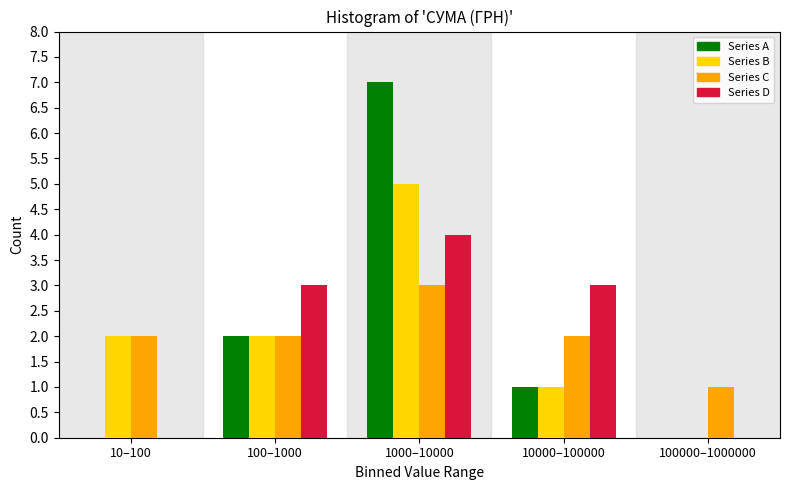

Reading left to right, what are all the values shown in this chart?

Series A: 10–100=0	100–1000=2	1000–10000=7	10000–100000=1	100000–1000000=0
Series B: 10–100=2	100–1000=2	1000–10000=5	10000–100000=1	100000–1000000=0
Series C: 10–100=2	100–1000=2	1000–10000=3	10000–100000=2	100000–1000000=1
Series D: 10–100=0	100–1000=3	1000–10000=4	10000–100000=3	100000–1000000=0